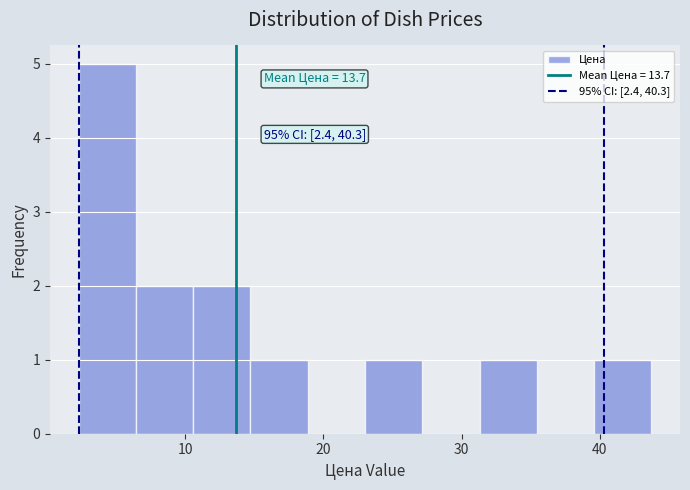

Over which range of the x-axis is the bar tallest?

2 to 6